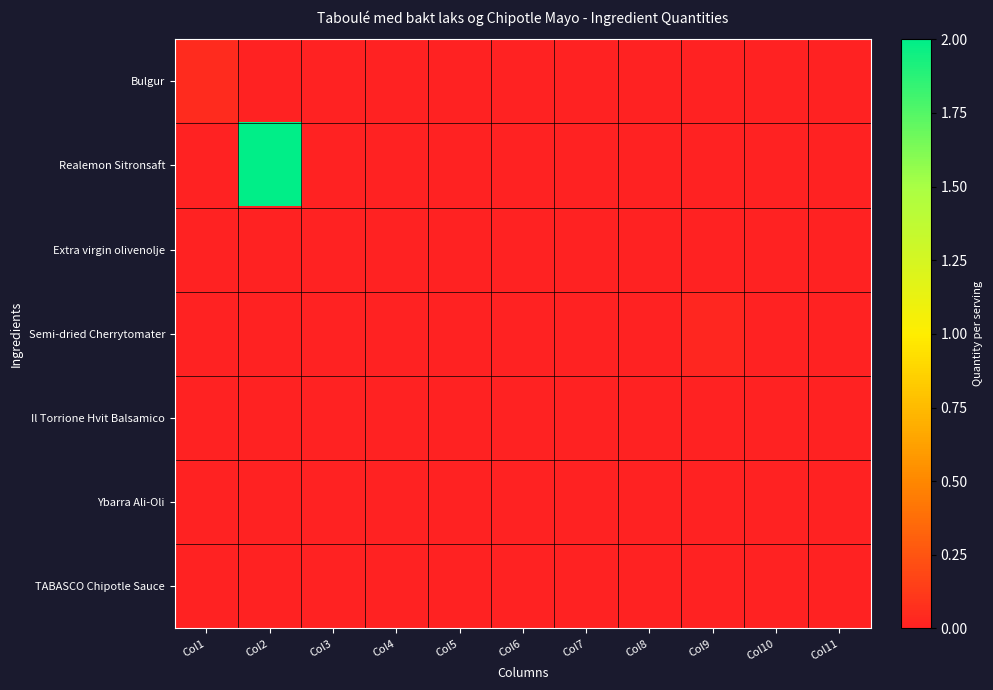

Reading left to right, list all the values displayed in this chart.

Bulgur: Col1=0.1	Col2=0.0	Col3=0.0	Col4=0.0	Col5=0.0	Col6=0.0	Col7=0.0	Col8=0.0	Col9=0.0	Col10=0.0	Col11=0.0
Realemon Sitronsaft: Col1=0.0	Col2=2.0	Col3=0.0	Col4=0.0	Col5=0.0	Col6=0.0	Col7=0.0	Col8=0.0	Col9=0.0	Col10=0.0	Col11=0.0
Extra virgin olivenolje: Col1=0.0	Col2=0.0	Col3=0.0	Col4=0.0	Col5=0.0	Col6=0.0	Col7=0.0	Col8=0.0	Col9=0.0	Col10=0.0	Col11=0.0
Semi-dried Cherrytomater: Col1=0.0	Col2=0.0	Col3=0.0	Col4=0.0	Col5=0.0	Col6=0.0	Col7=0.0	Col8=0.0	Col9=0.0	Col10=0.0	Col11=0.0
Il Torrione Hvit Balsamico: Col1=0.0	Col2=0.0	Col3=0.0	Col4=0.0	Col5=0.0	Col6=0.0	Col7=0.0	Col8=0.0	Col9=0.0	Col10=0.0	Col11=0.0
Ybarra Ali-Oli: Col1=0.0	Col2=0.0	Col3=0.0	Col4=0.0	Col5=0.0	Col6=0.0	Col7=0.0	Col8=0.0	Col9=0.0	Col10=0.0	Col11=0.0
TABASCO Chipotle Sauce: Col1=0.0	Col2=0.0	Col3=0.0	Col4=0.0	Col5=0.0	Col6=0.0	Col7=0.0	Col8=0.0	Col9=0.0	Col10=0.0	Col11=0.0